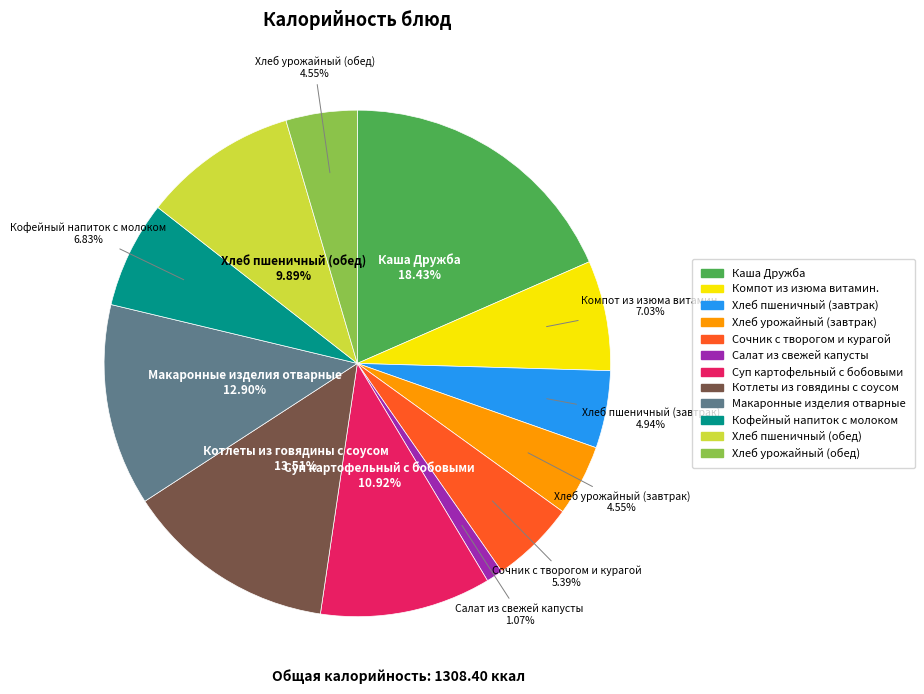

What portion of the pie excludes Компот из изюма витамин.?

93.0%